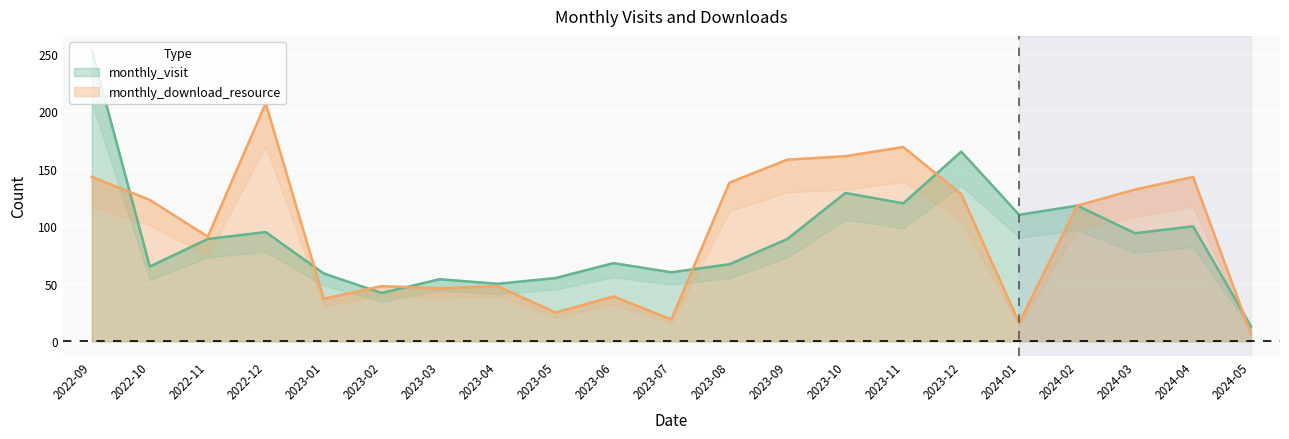

What value does the monthly_download_resource series have at 2022-11, to the nearest 50?

100